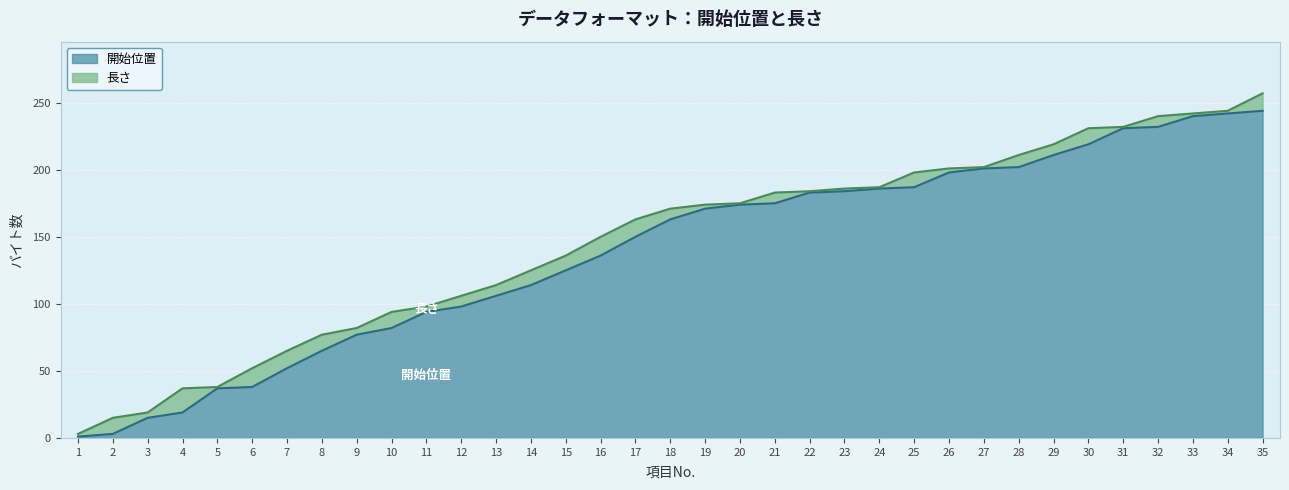

What is the highest value of the 開始位置 series?

244